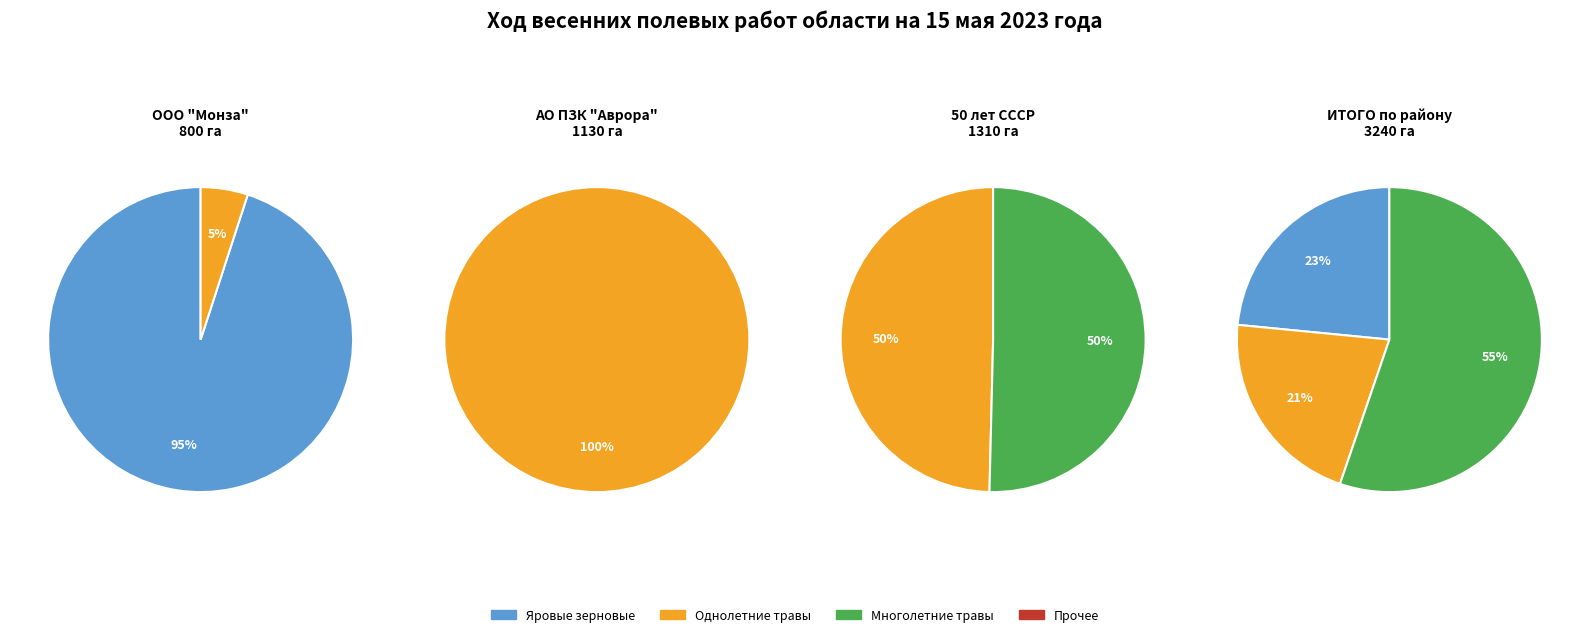

Which series has the largest range (max minus min)?

Яровые зерновые